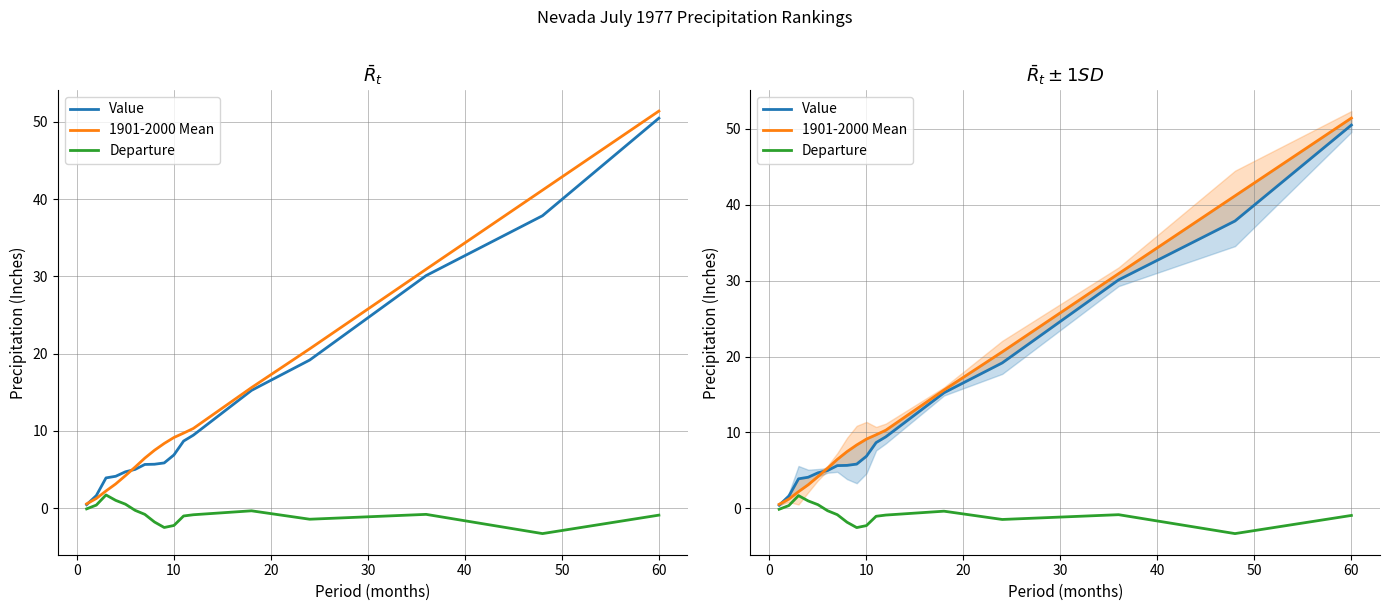

True or false: Value and Departure intersect in this chart.

False